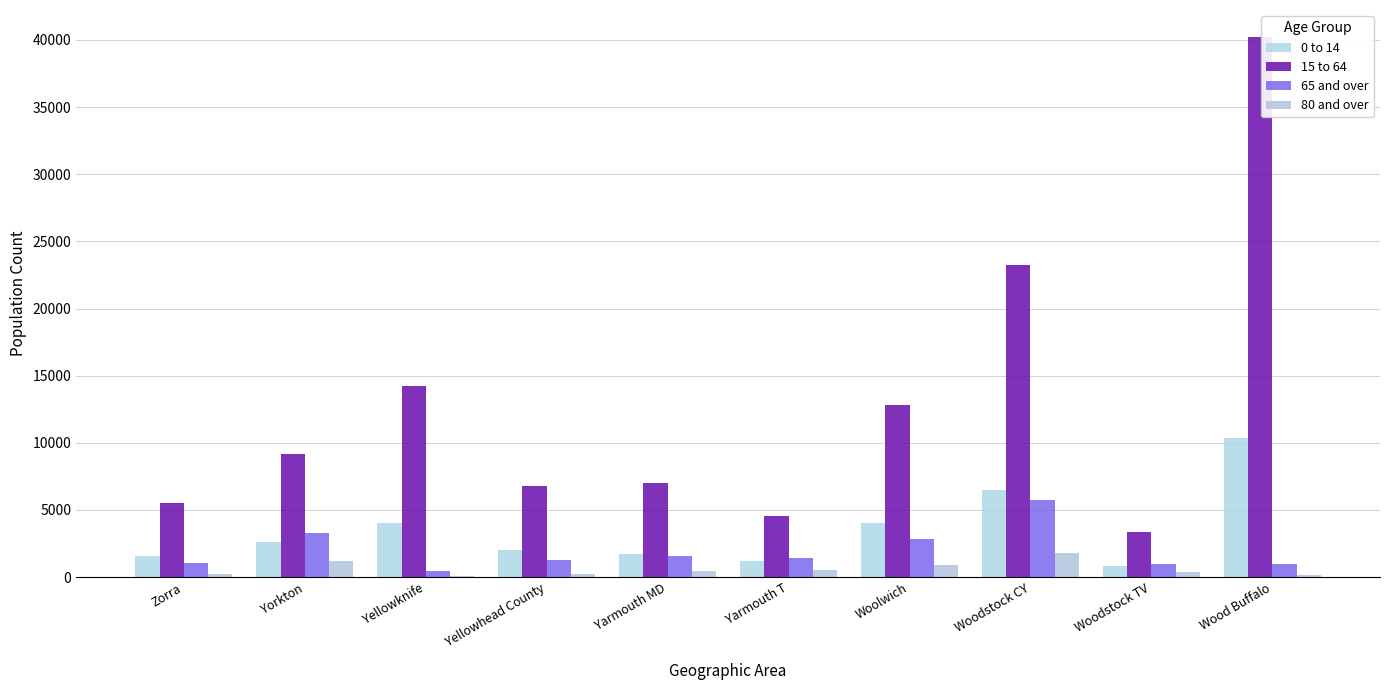

What is the difference between the 0 to 14 values at Yorkton and Yellowhead County?

600